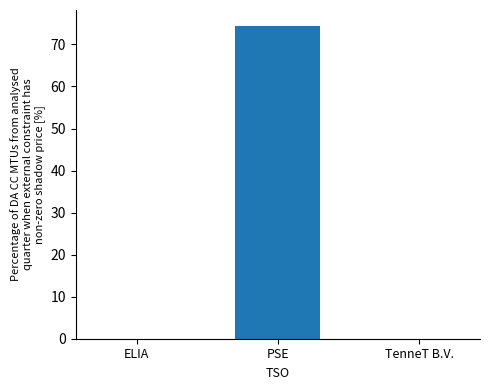

What is the greatest value displayed?

74.5